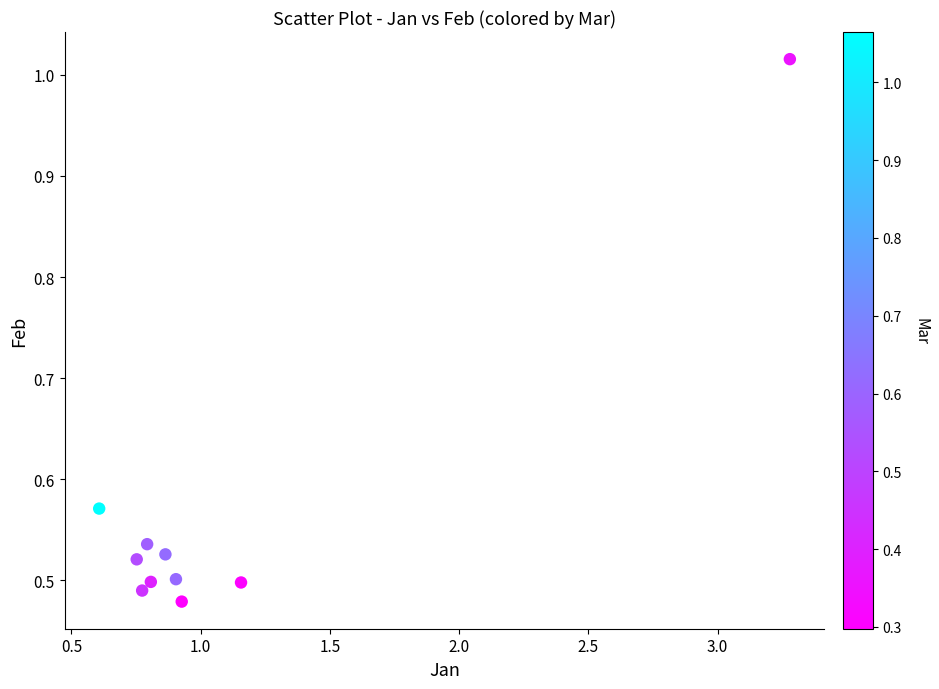

What is the average X value?

1.1